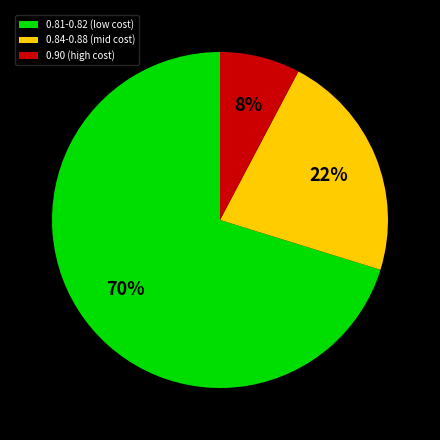

To the nearest percent, what is the difference between the largest and smallest slice percentages?

62%